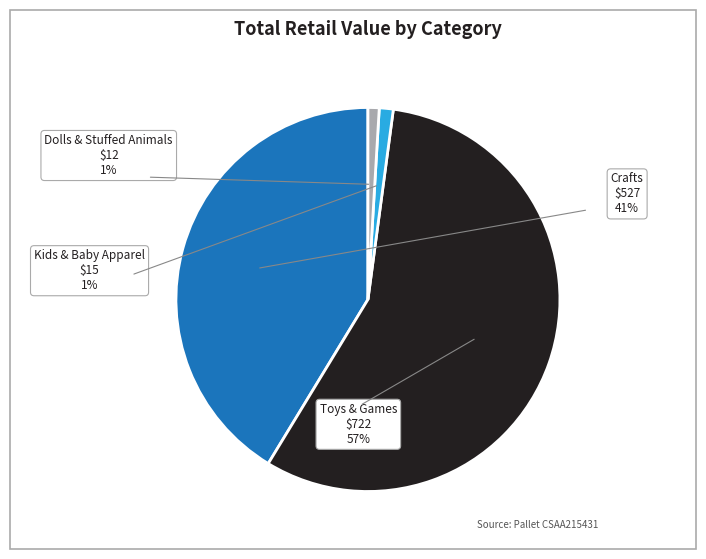

Which has a higher value, 1 or 16?

16